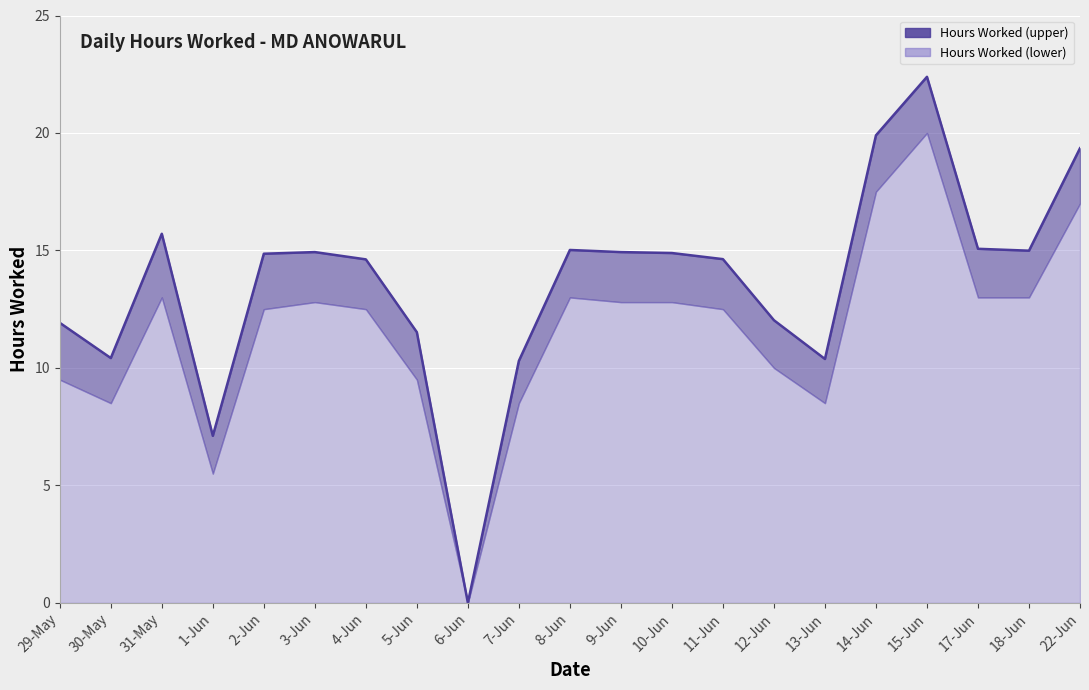

What is the difference between the maximum and minimum values?

22.4